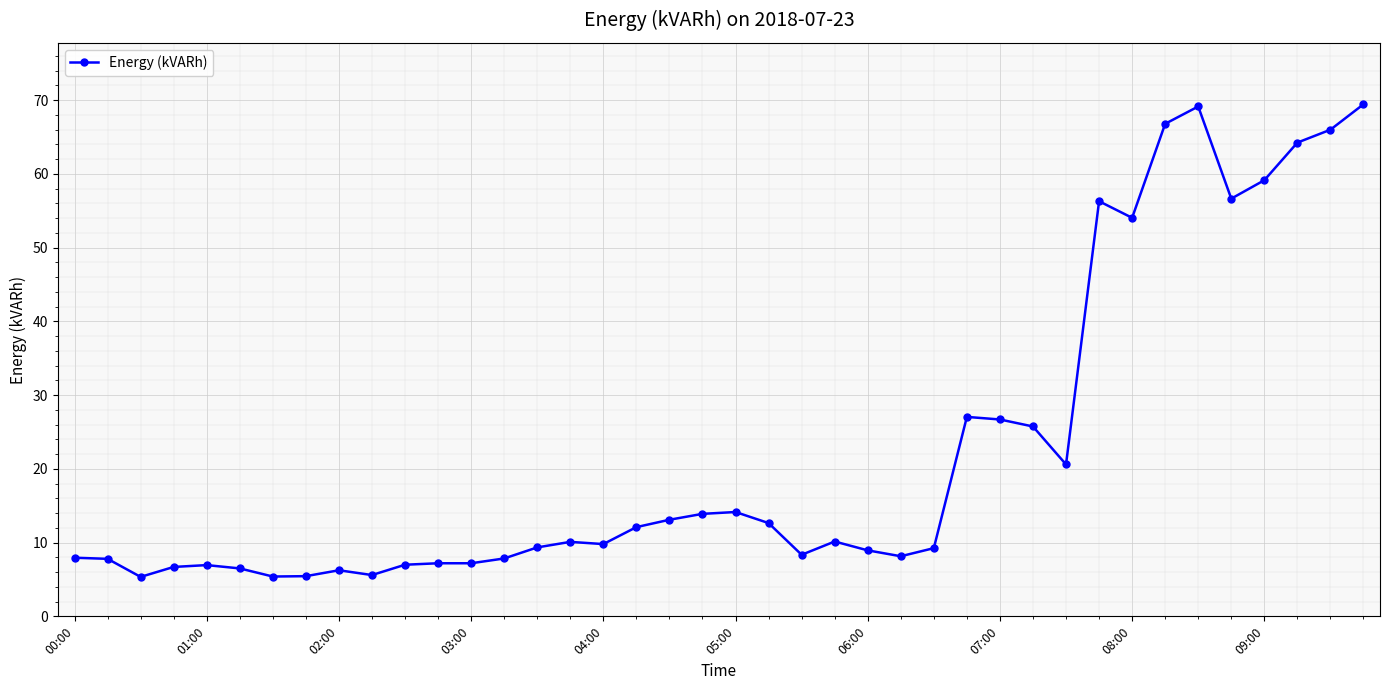

What is the sum of all values?

895.1